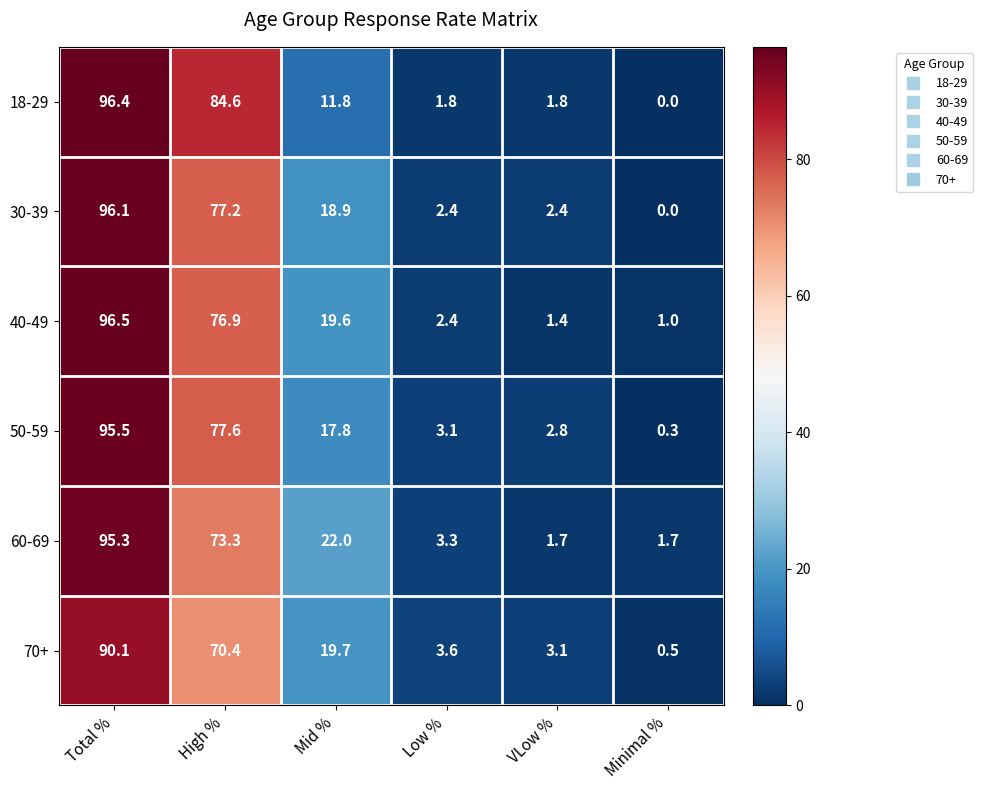

Which series has the largest total across all categories?

40-49